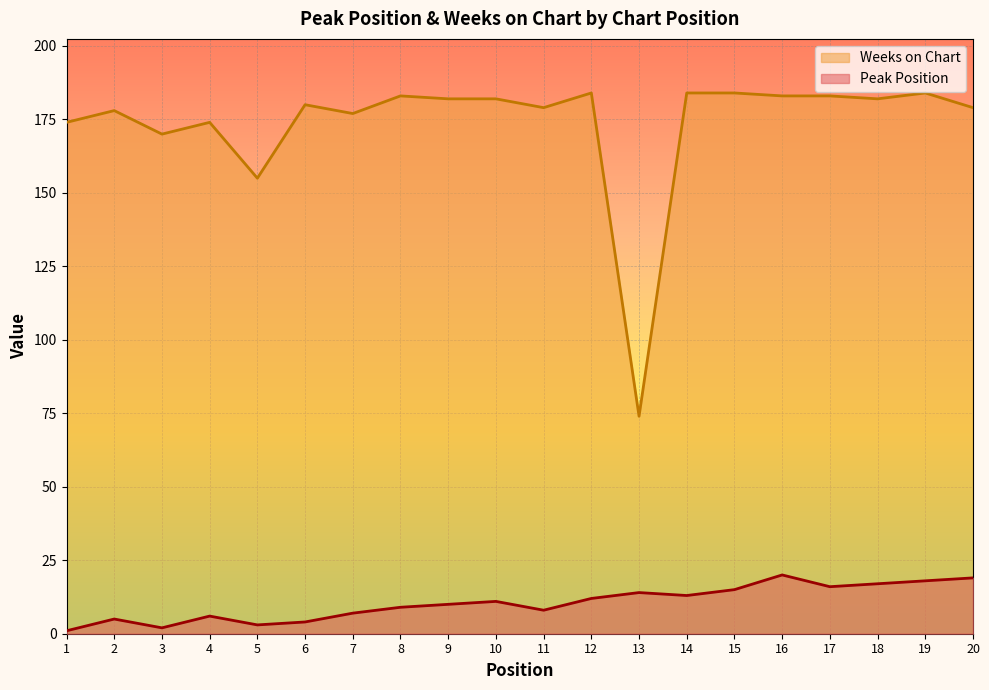

What is the difference between the Peak Position values at 17 and 5?

13